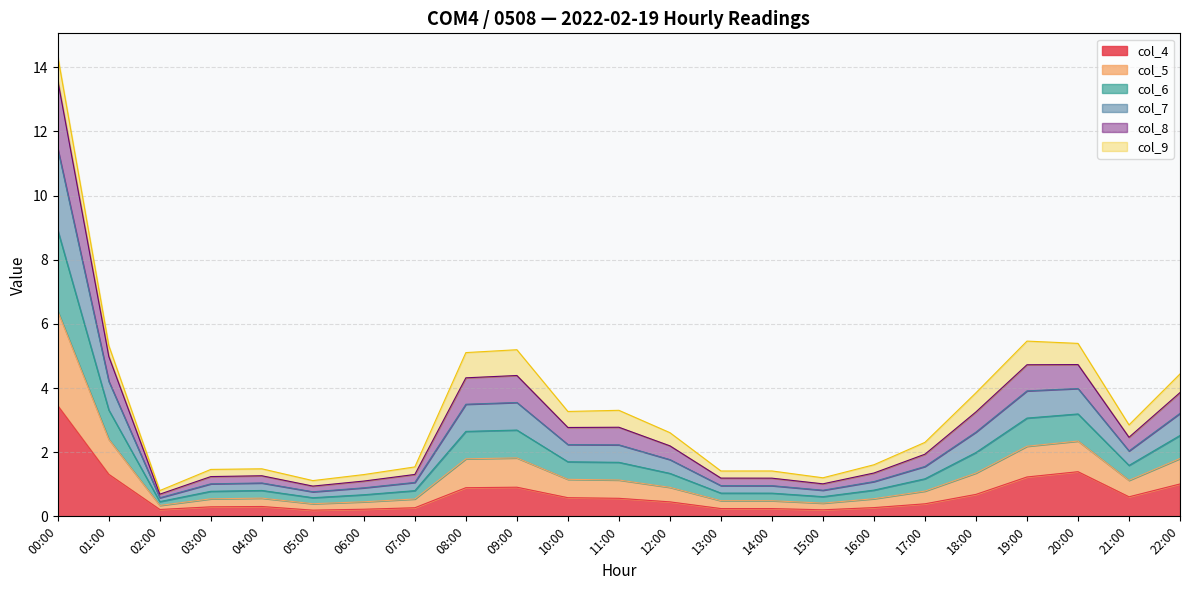

True or false: col_6 and col_8 cross at least once.

False